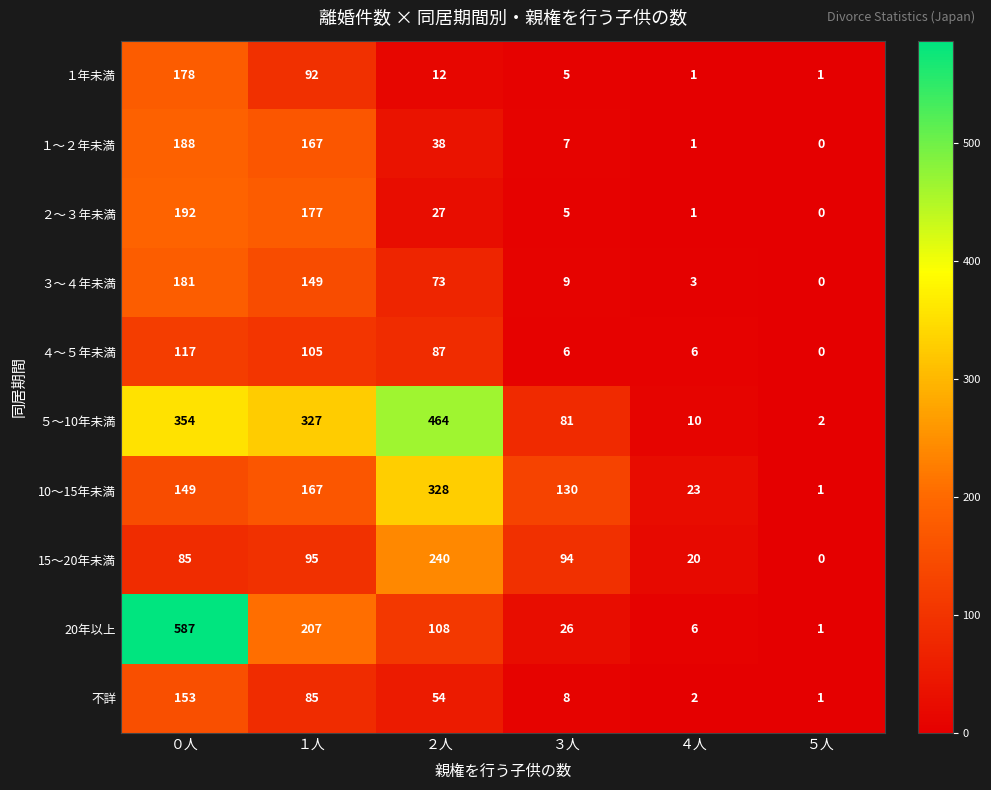

At which label does 15～20年未満 reach its peak?

２人